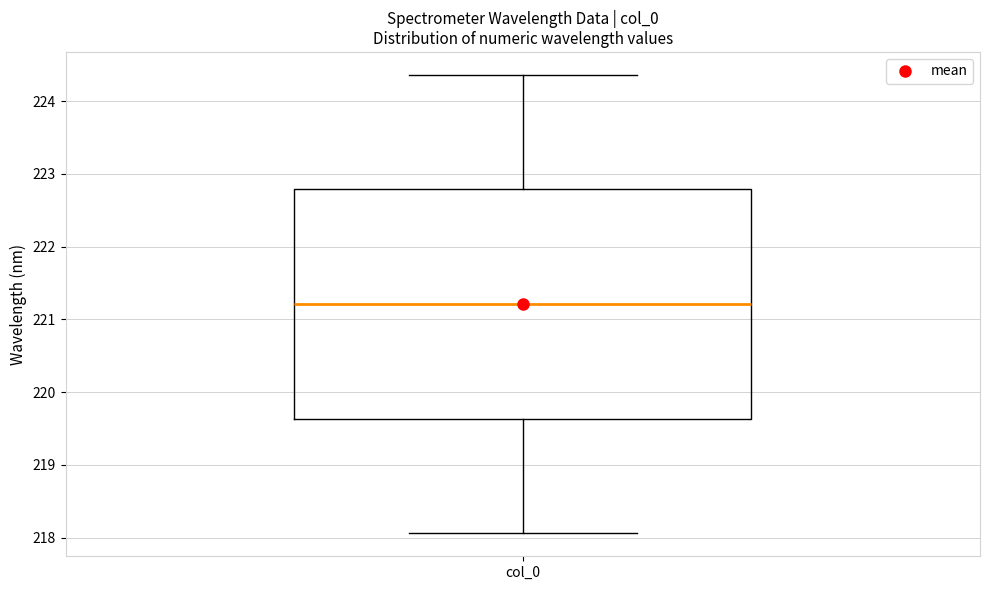

Transcribe this box plot: give where the median line is, the range the box spans, and where the two whiskers end, as read against the y-axis. The values are not printed on the chart, so give them approximately, as read against the axis.

median 221.2, box 219.6 to 222.8, whiskers 218.1 to 224.4